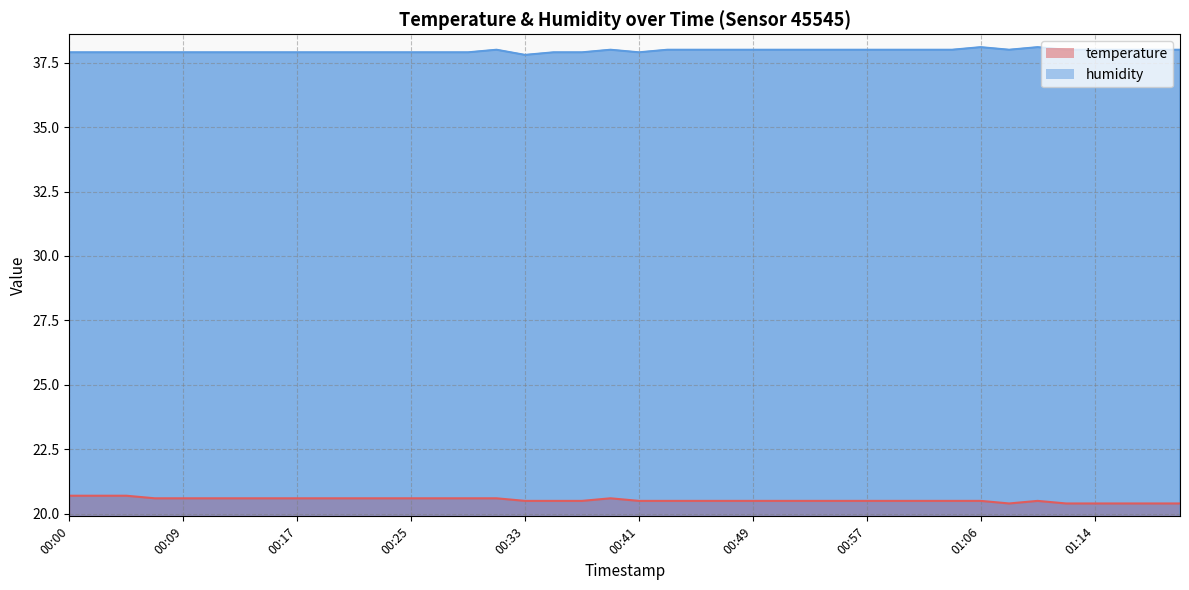

Which series has the largest total across all categories?

humidity